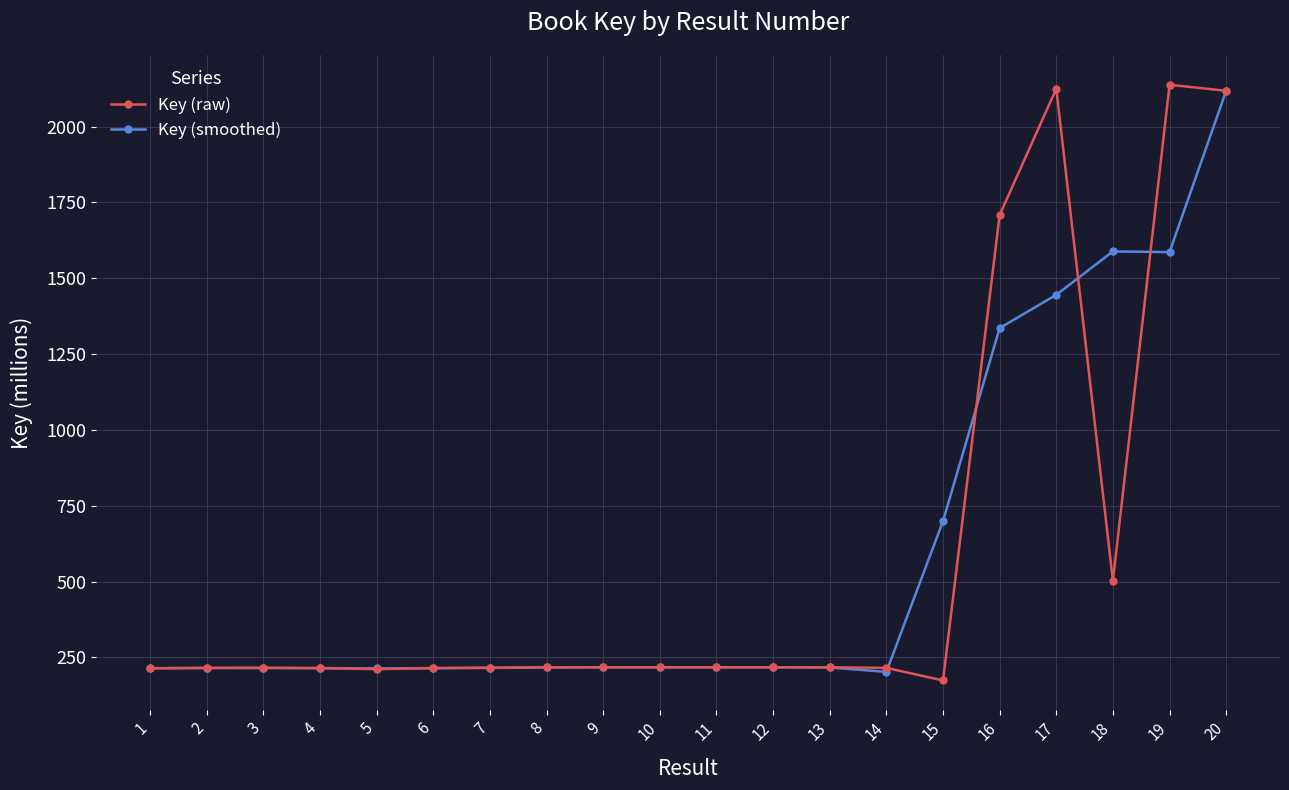

The value of Key (smoothed) at 18 is 1588.3. True or false?

True